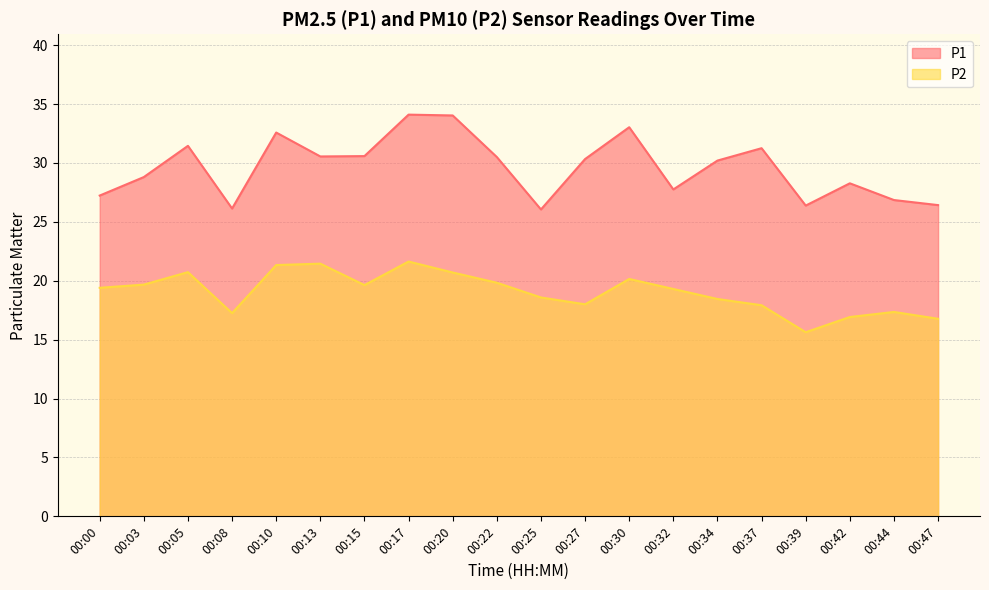

Rank the categories by P2 value from highest to lowest.

00:17, 00:13, 00:10, 00:05, 00:20, 00:30, 00:22, 00:03, 00:15, 00:00, 00:32, 00:25, 00:34, 00:27, 00:37, 00:44, 00:08, 00:42, 00:47, 00:39